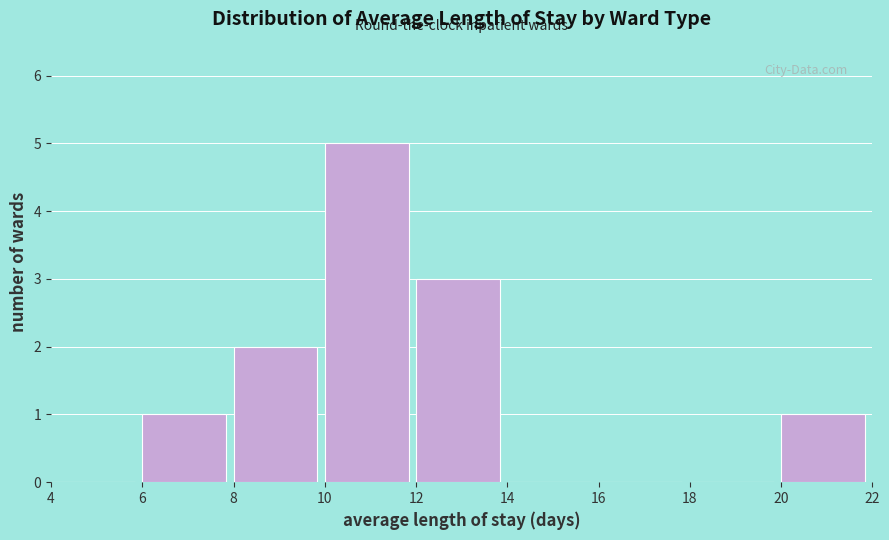

How tall is the bar that spans 6 to 8 on the x-axis? The values are not printed on the chart, so give them approximately, as read against the axis.

1